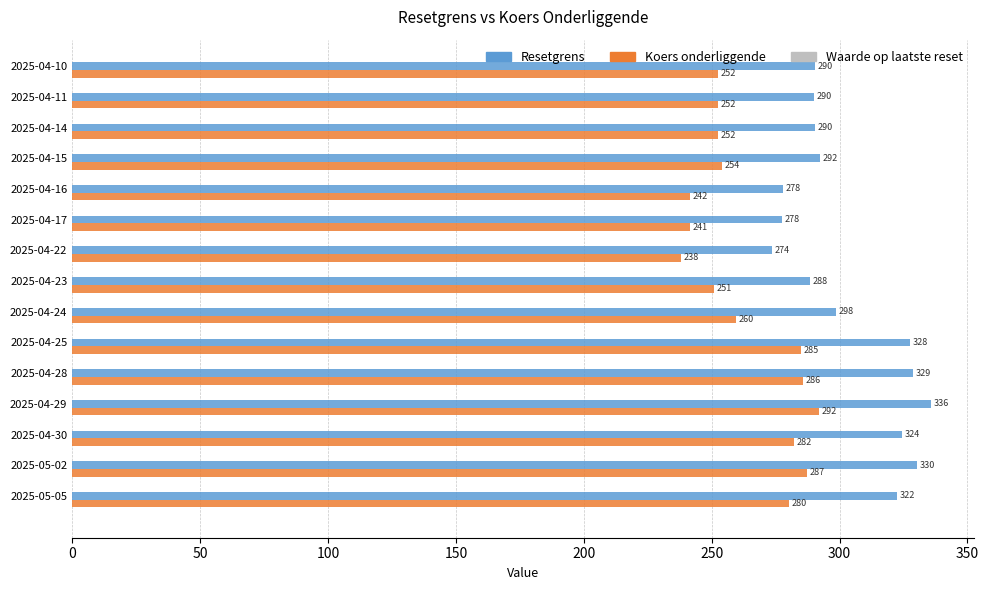

Which series has the largest range (max minus min)?

Resetgrens